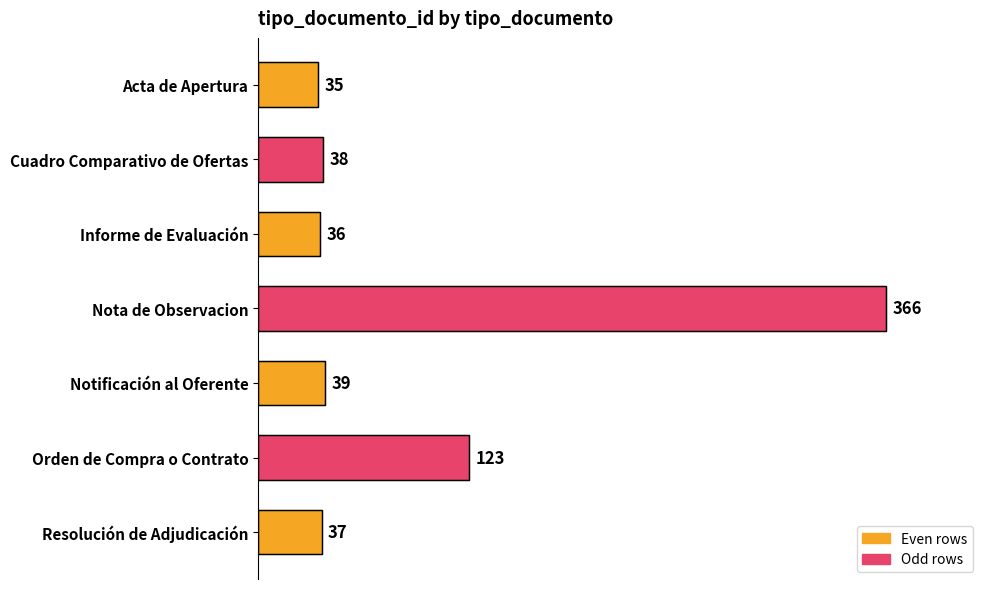

True or false: the data shows 62 at Acta de Apertura.

False